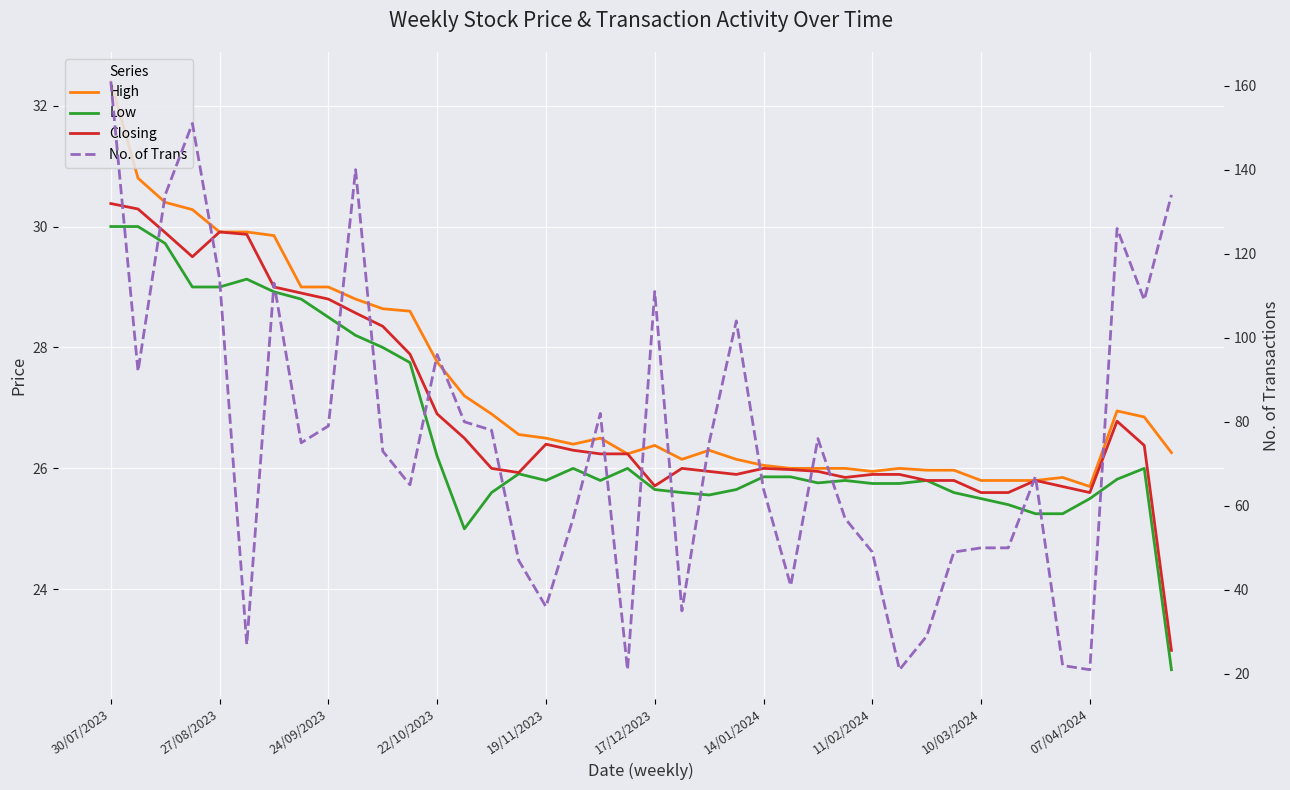

What is the lowest value of the Low series?

22.7